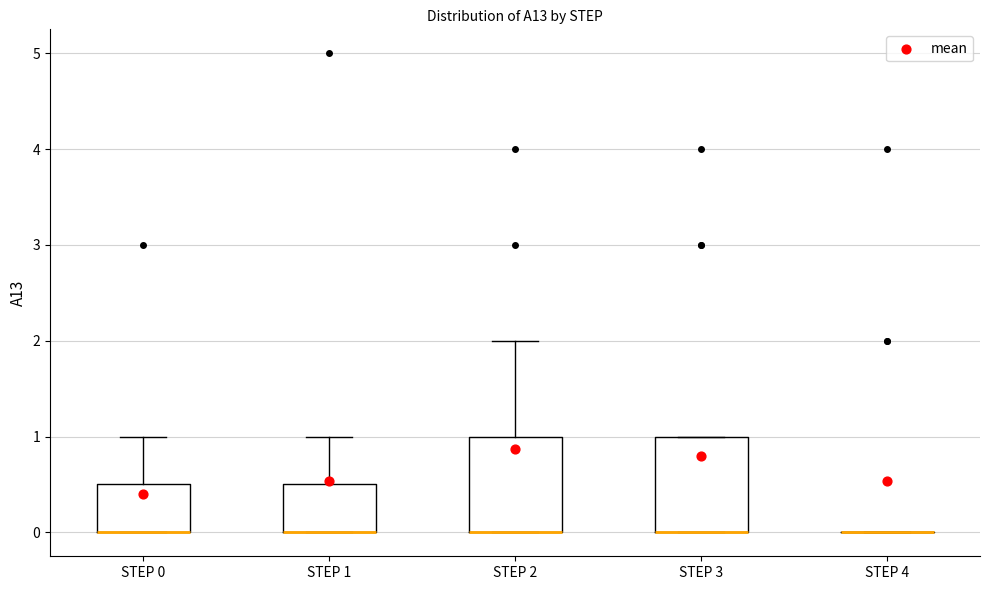

Where is the lower edge of the box for STEP 1 on the y-axis? The values are not printed on the chart, so give them approximately, as read against the axis.

0.0